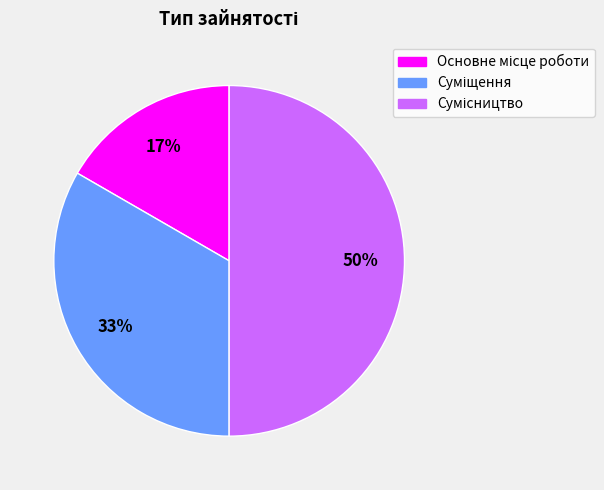

To the nearest percent, what is the difference between the largest and smallest slice percentages?

33%